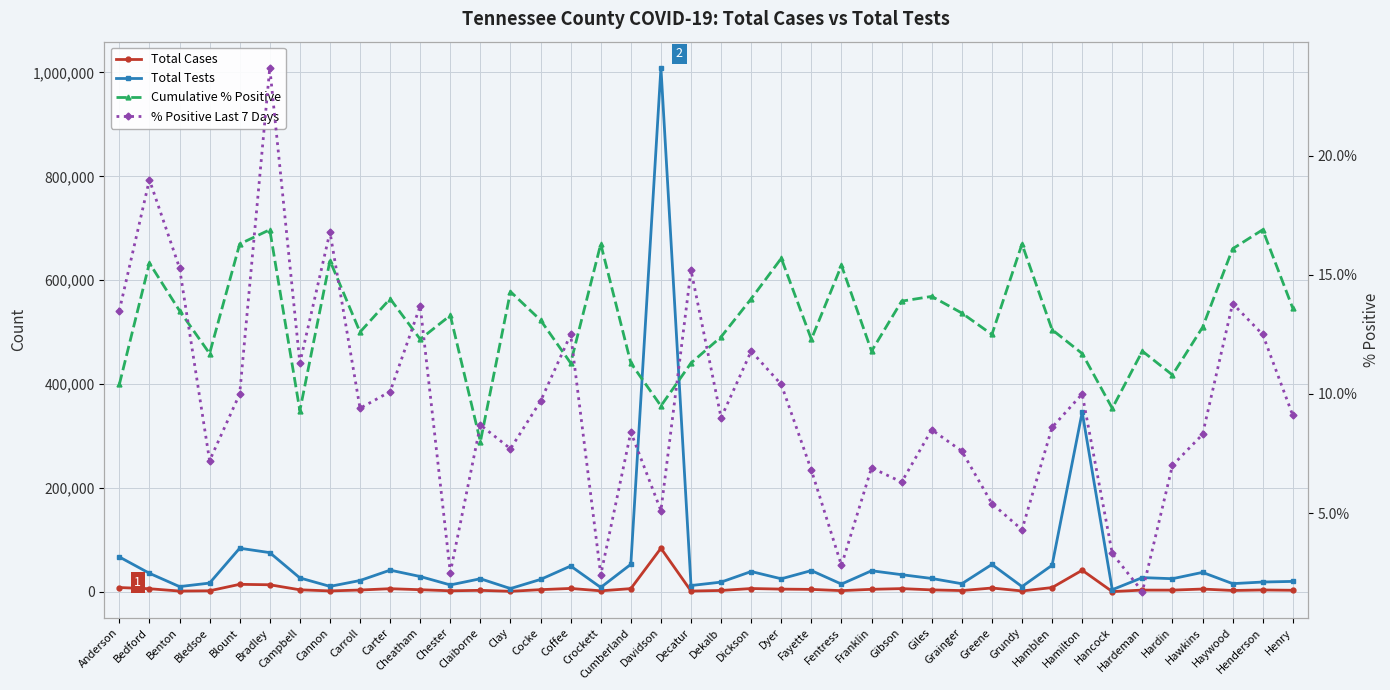

Rank the categories by Cumulative % Positive value from lowest to highest.

Claiborne, Campbell, Hancock, Davidson, Anderson, Hardin, Coffee, Cumberland, Decatur, Bledsoe, Hamilton, Franklin, Hardeman, Cheatham, Fayette, Dekalb, Greene, Carroll, Hamblen, Hawkins, Cocke, Chester, Grainger, Benton, Henry, Gibson, Carter, Dickson, Giles, Clay, Fentress, Bedford, Cannon, Dyer, Haywood, Blount, Crockett, Grundy, Bradley, Henderson